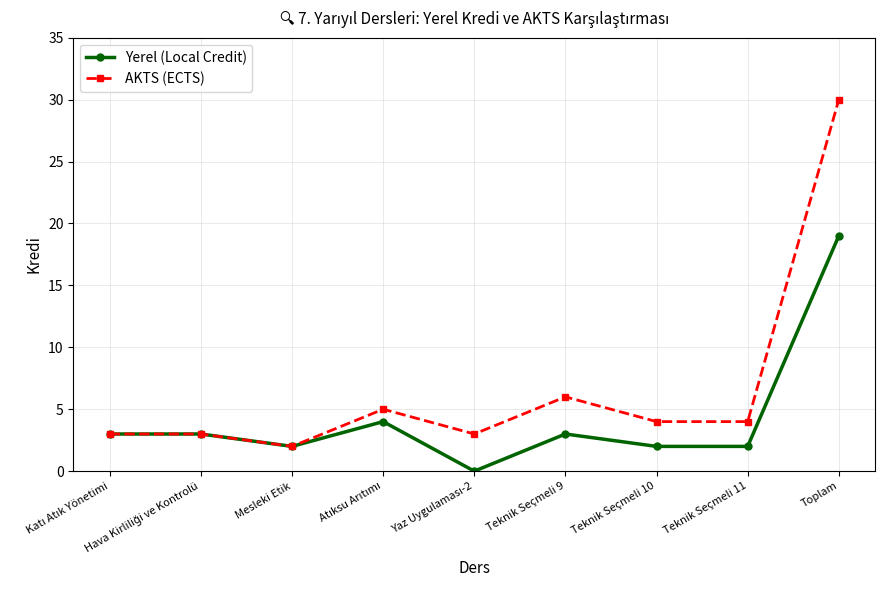

At which label does Yerel (Local Credit) reach its peak?

Toplam